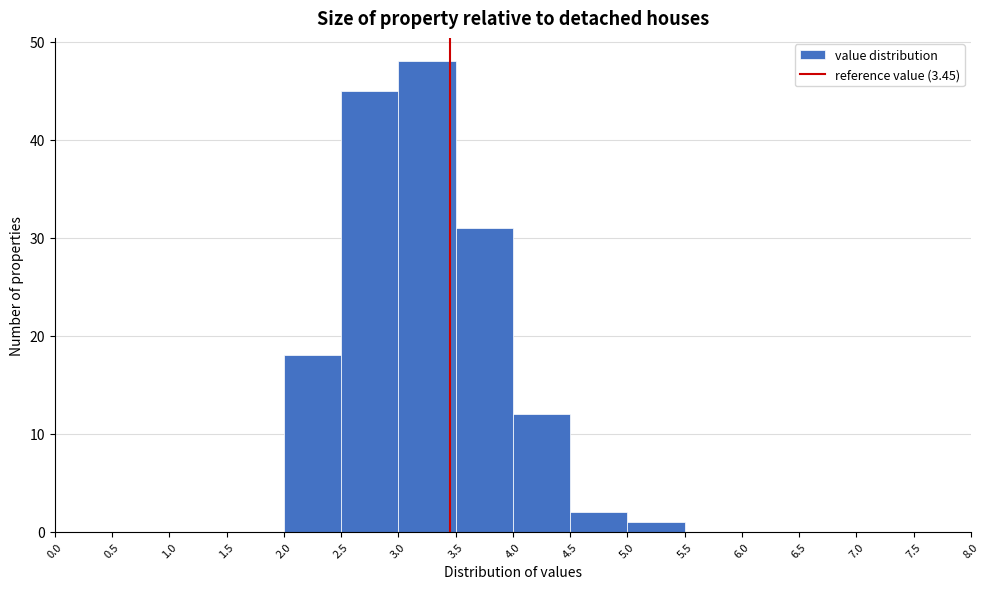

Reading left to right, list every bar in this chart as the range it spans on the x-axis followed by its height. The values are not printed on the chart, so give them approximately, as read against the axis.

0.0 to 0.5: 0
0.5 to 1.0: 0
1.0 to 1.5: 0
1.5 to 2.0: 0
2.0 to 2.5: 18
2.5 to 3.0: 45
3.0 to 3.5: 48
3.5 to 4.0: 31
4.0 to 4.5: 12
4.5 to 5.0: 2
5.0 to 5.5: 1
5.5 to 6.0: 0
6.0 to 6.5: 0
6.5 to 7.0: 0
7.0 to 7.5: 0
7.5 to 8.0: 0